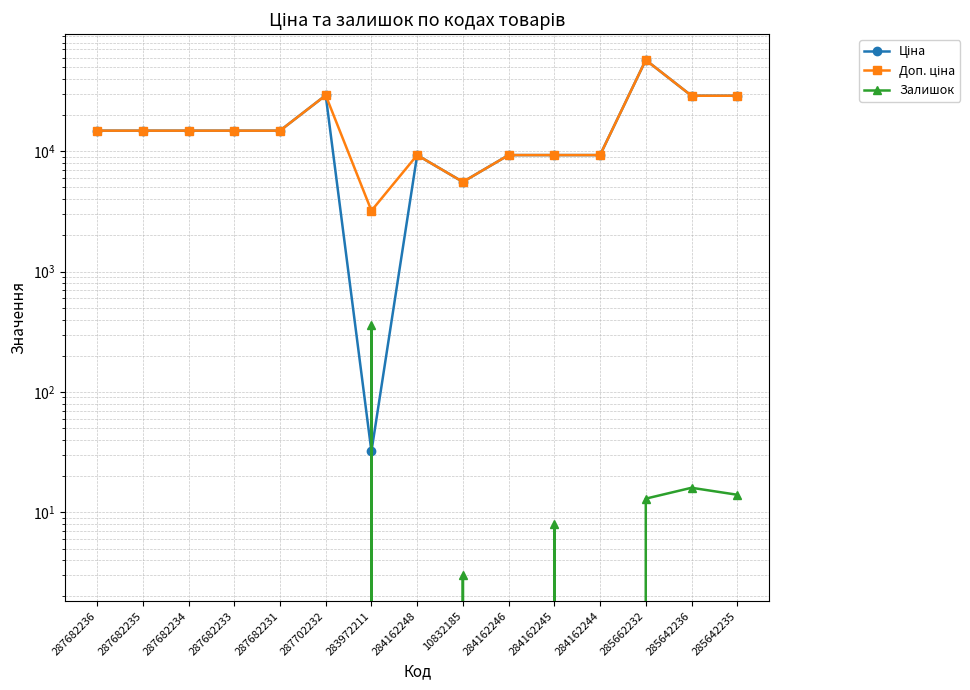

How many values in the Ціна series are below 14817?

6